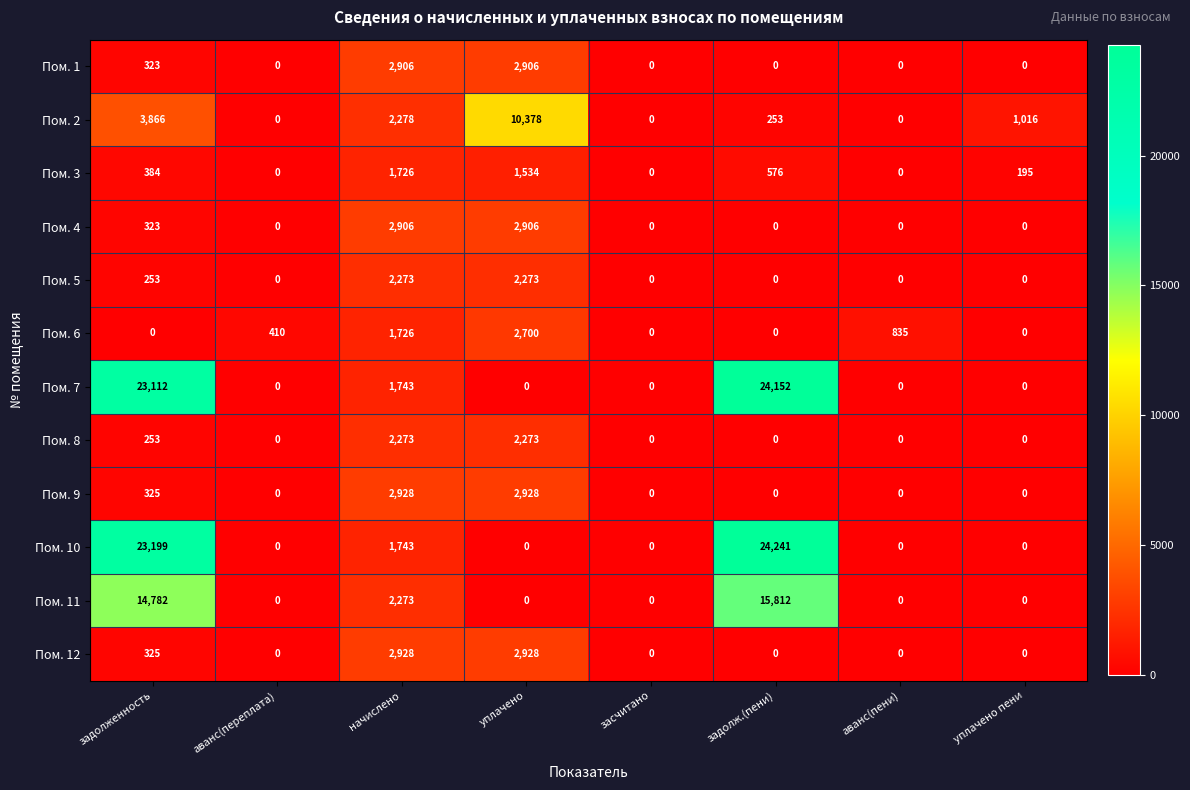

The Пом. 2 series shows -7059 at аванс(пени). True or false?

False